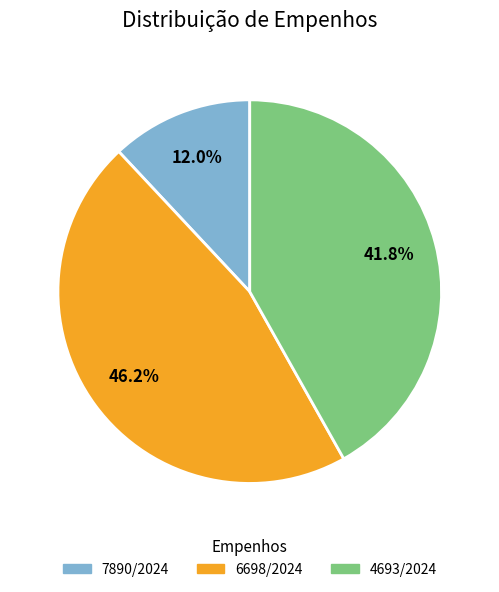

Does 4693/2024 account for over 50% of the chart?

No